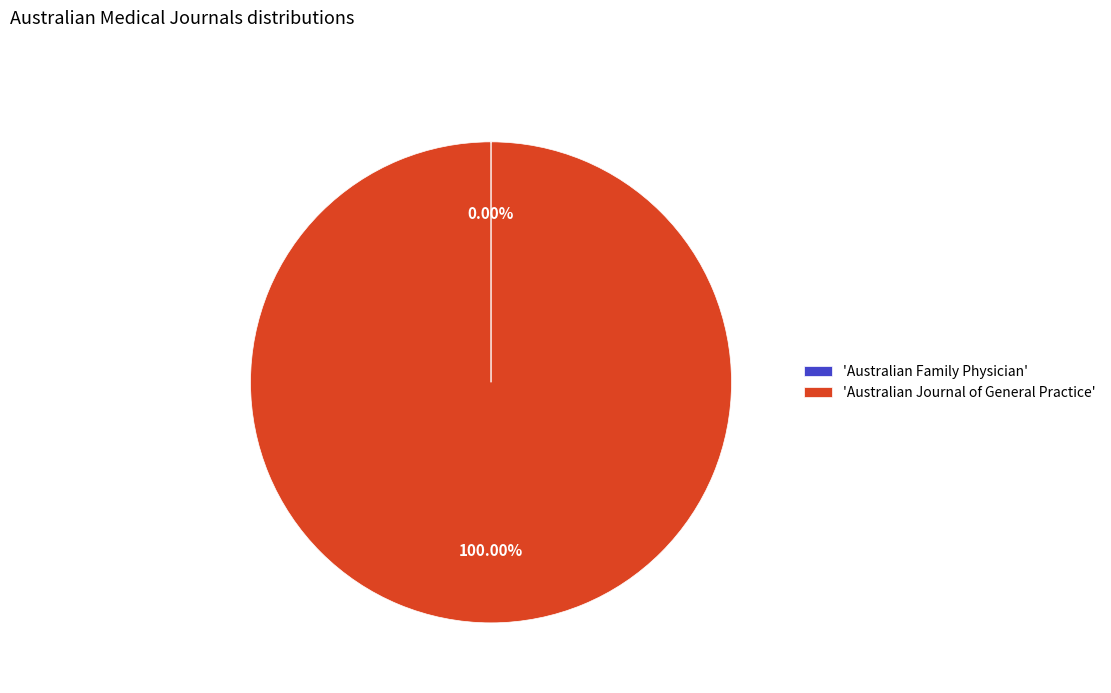

What is the largest slice in the pie chart?

'Australian Journal of General Practice'